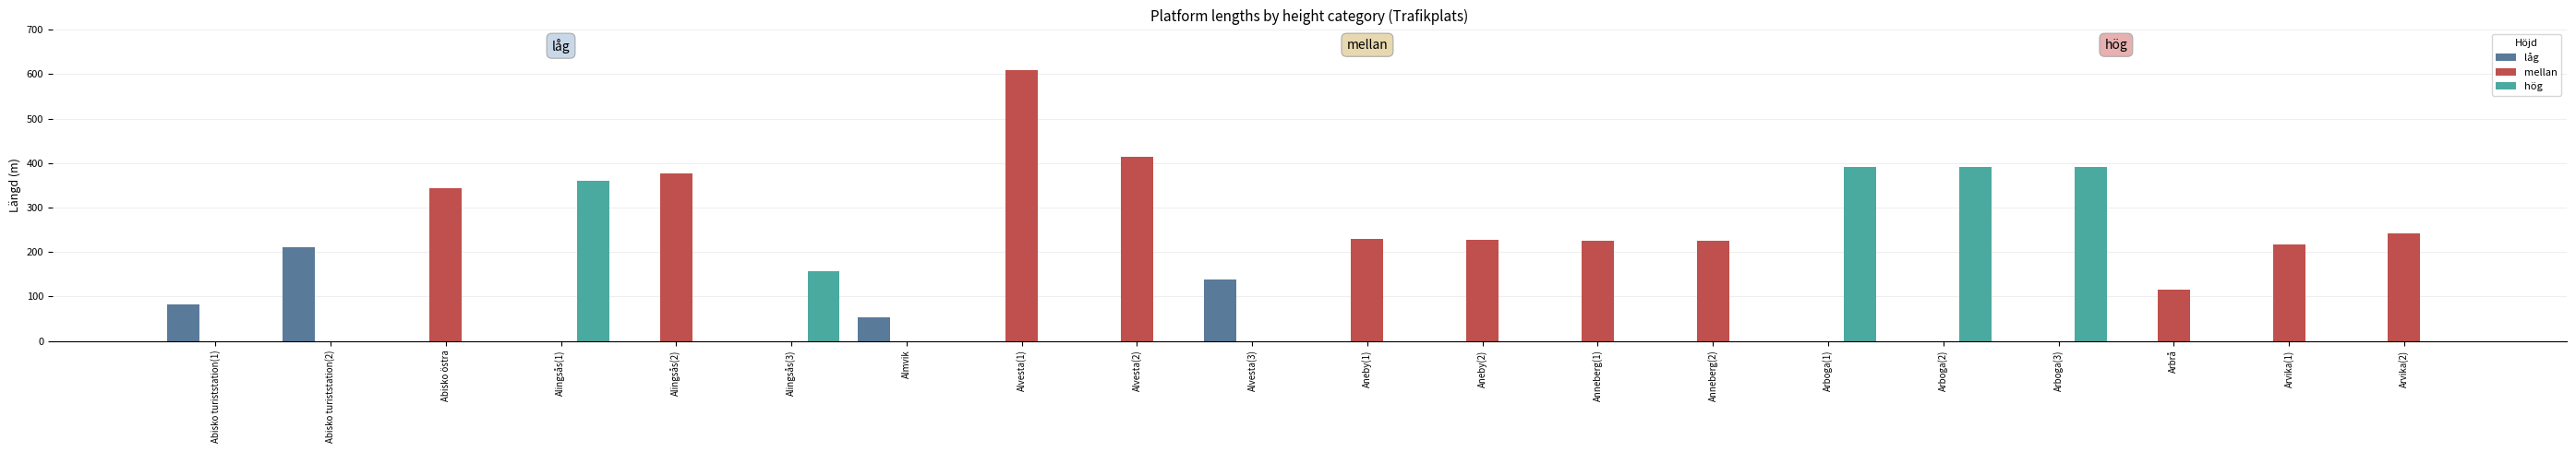

Between Alvesta(1) and Alvesta(3), which series saw the biggest shift?

mellan